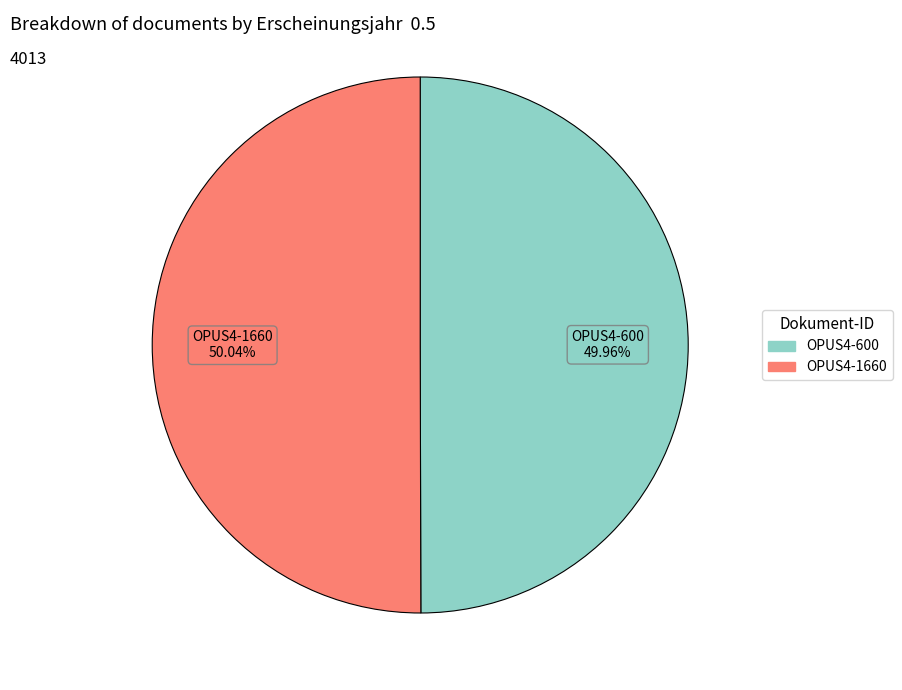

What is the ratio of the value at OPUS4-1660 to the value at OPUS4-600?

1.0